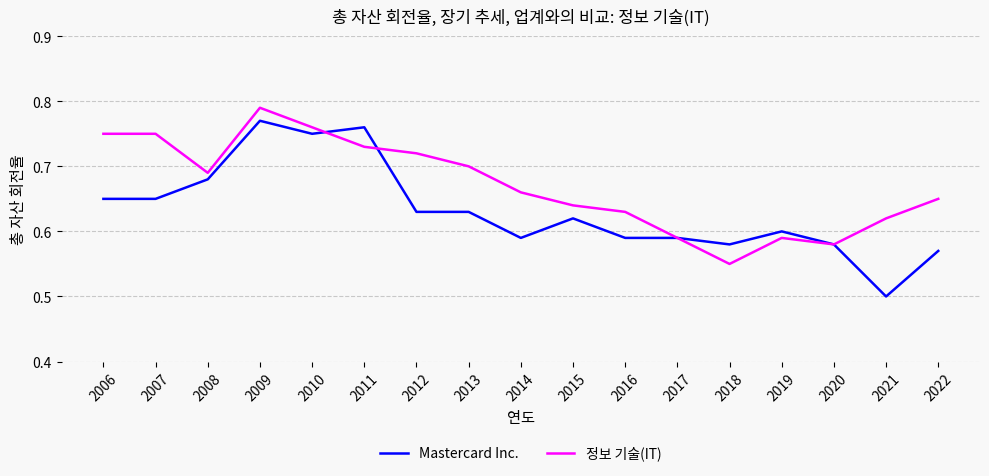

Which series changed the most between 2015 and 2016?

Mastercard Inc.